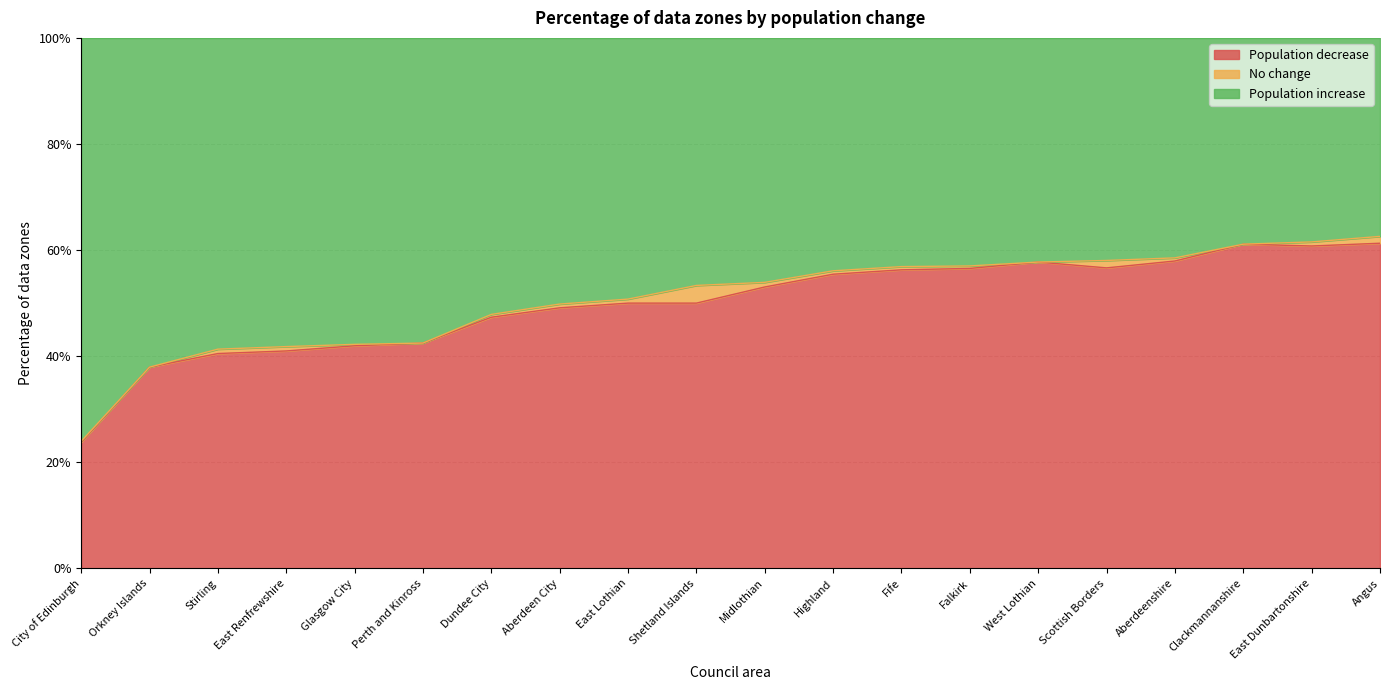

True or false: Population decrease has more than 0 points higher than both neighbors.

True